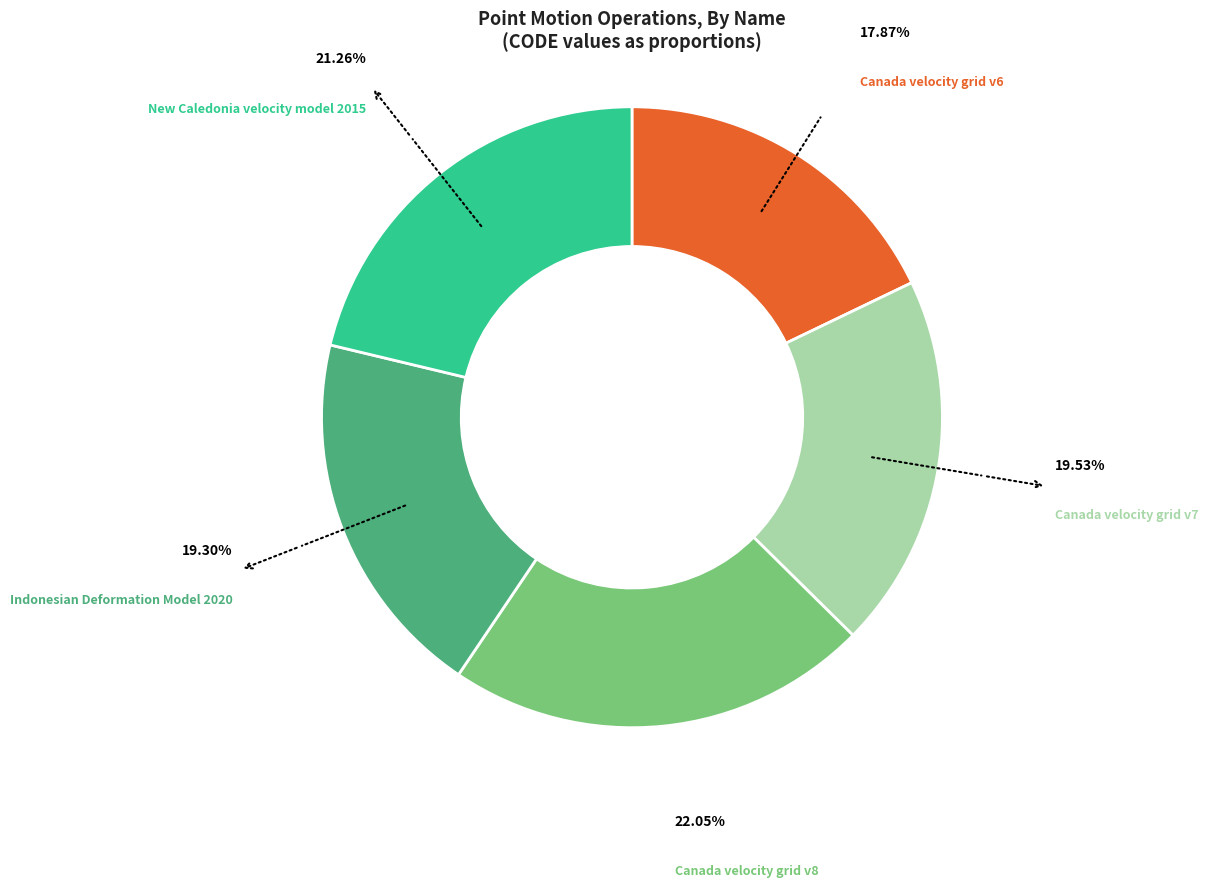

Is there a majority slice in this chart?

No